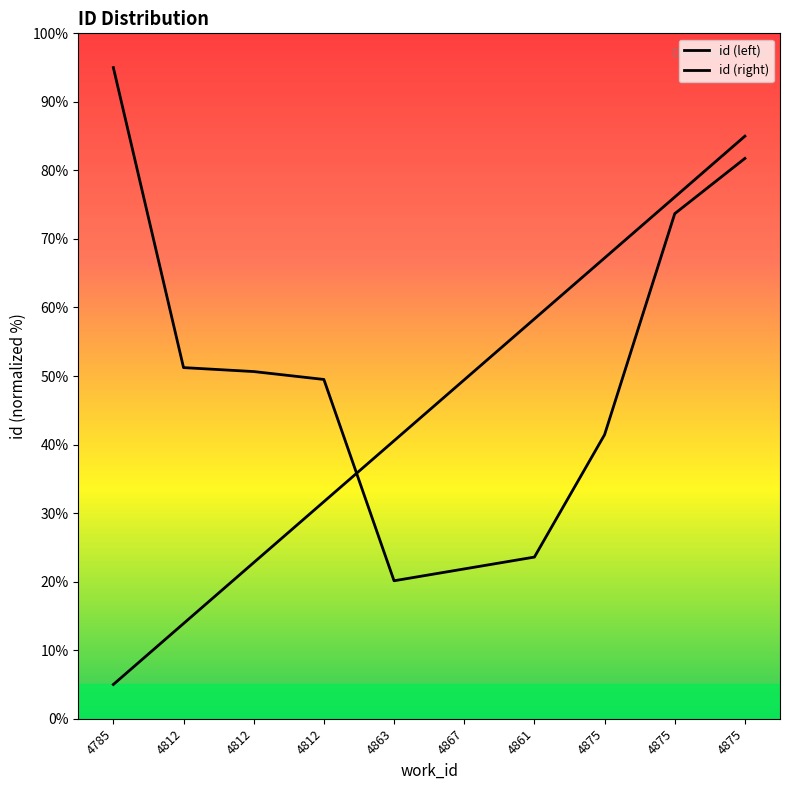

At which category is the sum across all series the highest?

4875